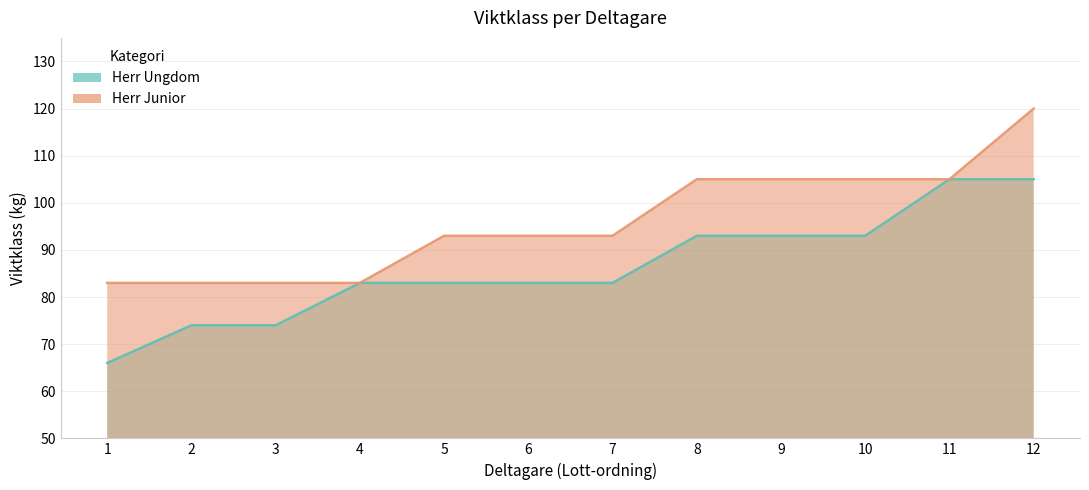

True or false: Herr Junior and Herr Ungdom intersect in this chart.

False